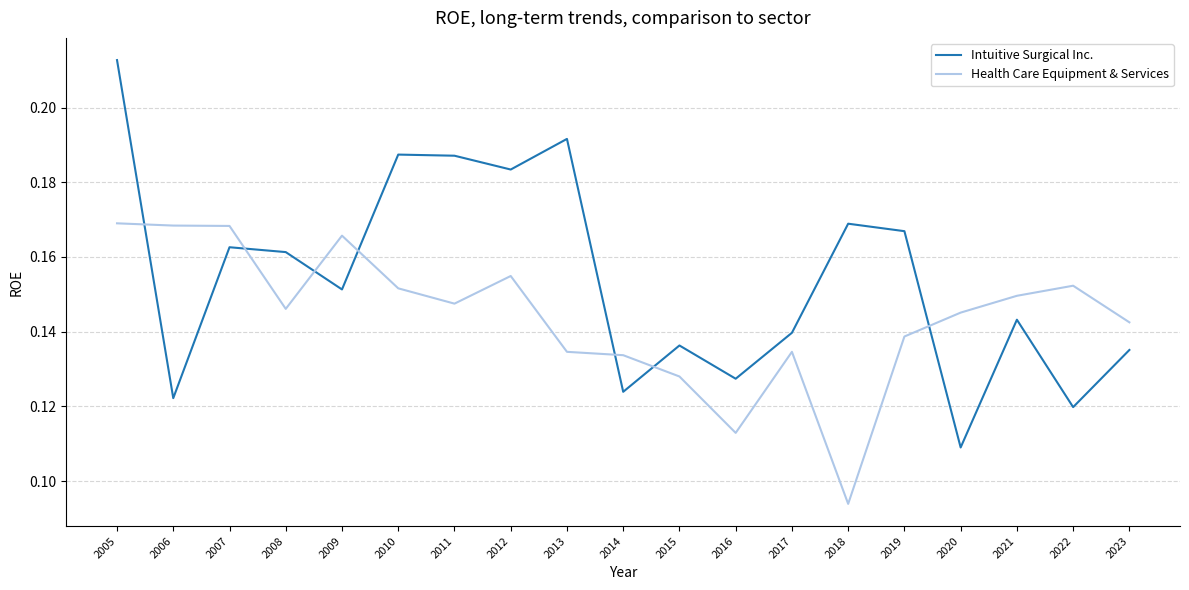

At which category is the sum across all series the highest?

2005